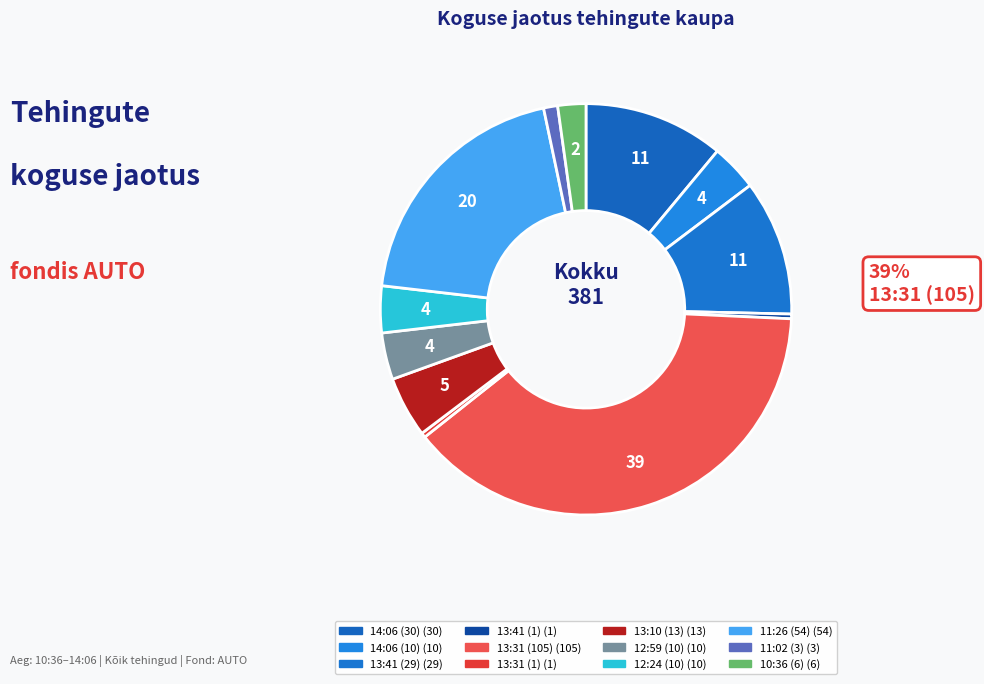

To the nearest percent, what percentage of the pie is 12:24 (10)?

4%